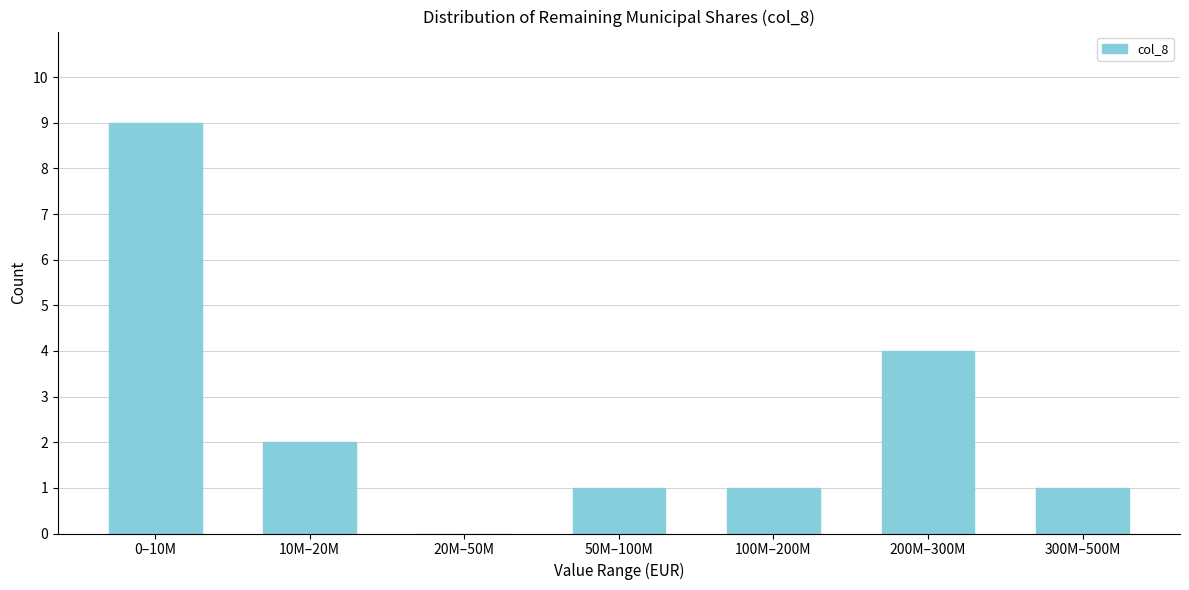

Reading right to left, what are all the values shown in this chart?

300M–500M=1	200M–300M=4	100M–200M=1	50M–100M=1	20M–50M=0	10M–20M=2	0–10M=9